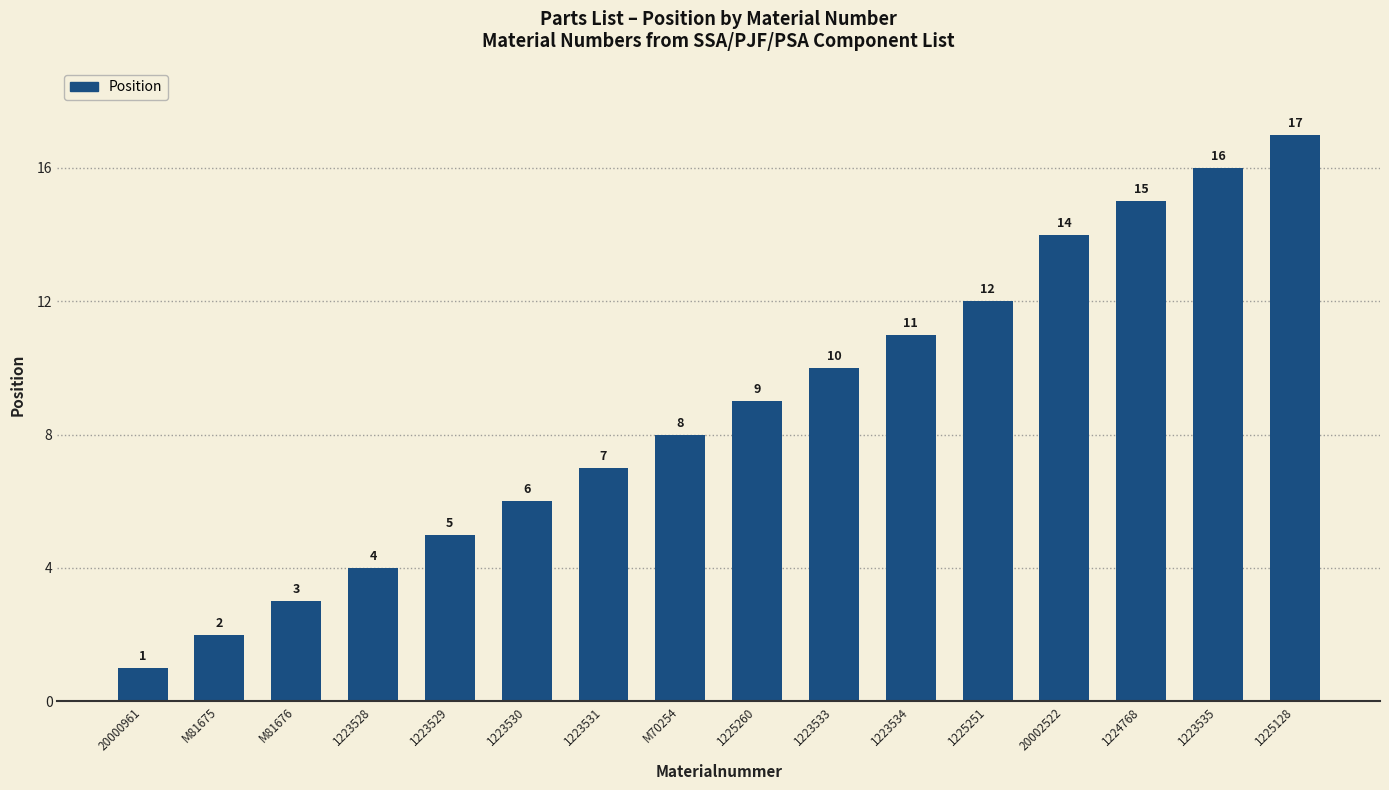

Reading left to right, what are all the values shown in this chart?

1	2	3	4	5	6	7	8	9	10	11	12	14	15	16	17